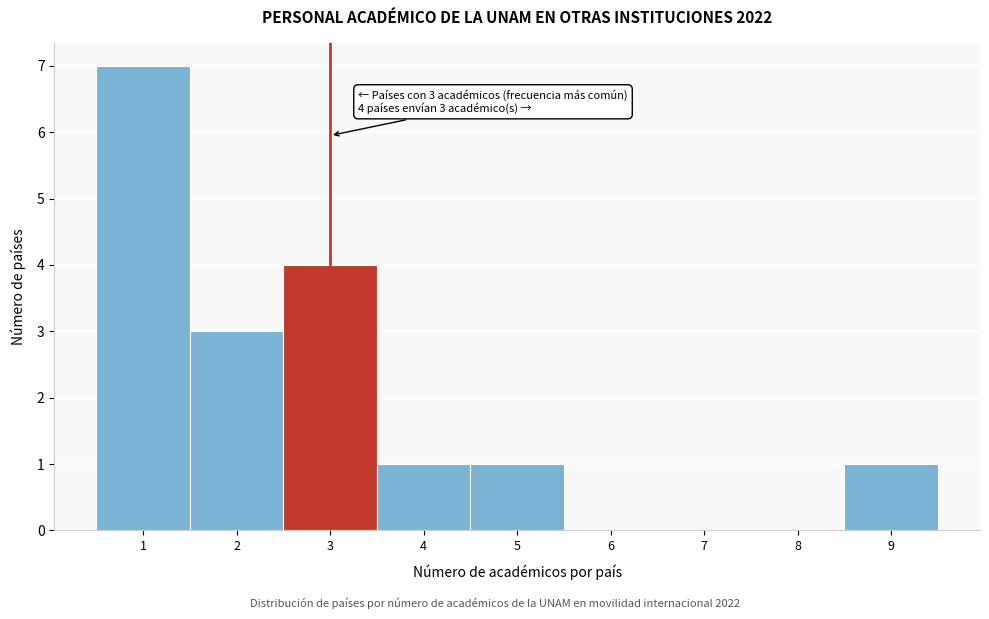

Over which range of the x-axis is the bar tallest?

0.5 to 1.5